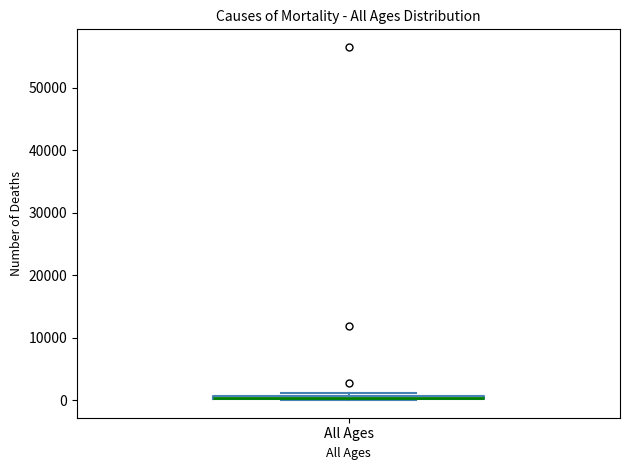

Where is the lower edge of the box for All Ages on the y-axis? The values are not printed on the chart, so give them approximately, as read against the axis.

0